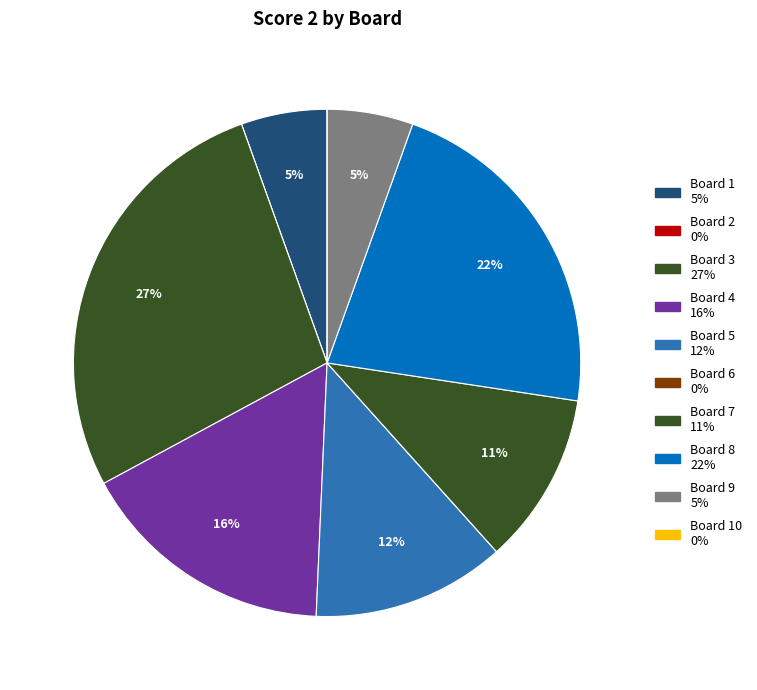

Rank the categories by value from highest to lowest.

Board 3, Board 8, Board 4, Board 5, Board 7, Board 1, Board 9, Board 2, Board 6, Board 10